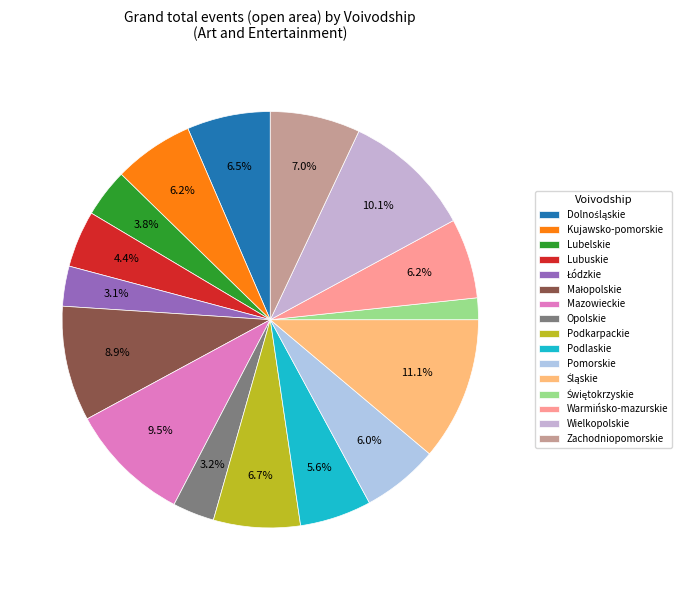

How much of the chart is everything except Opolskie?

96.8%